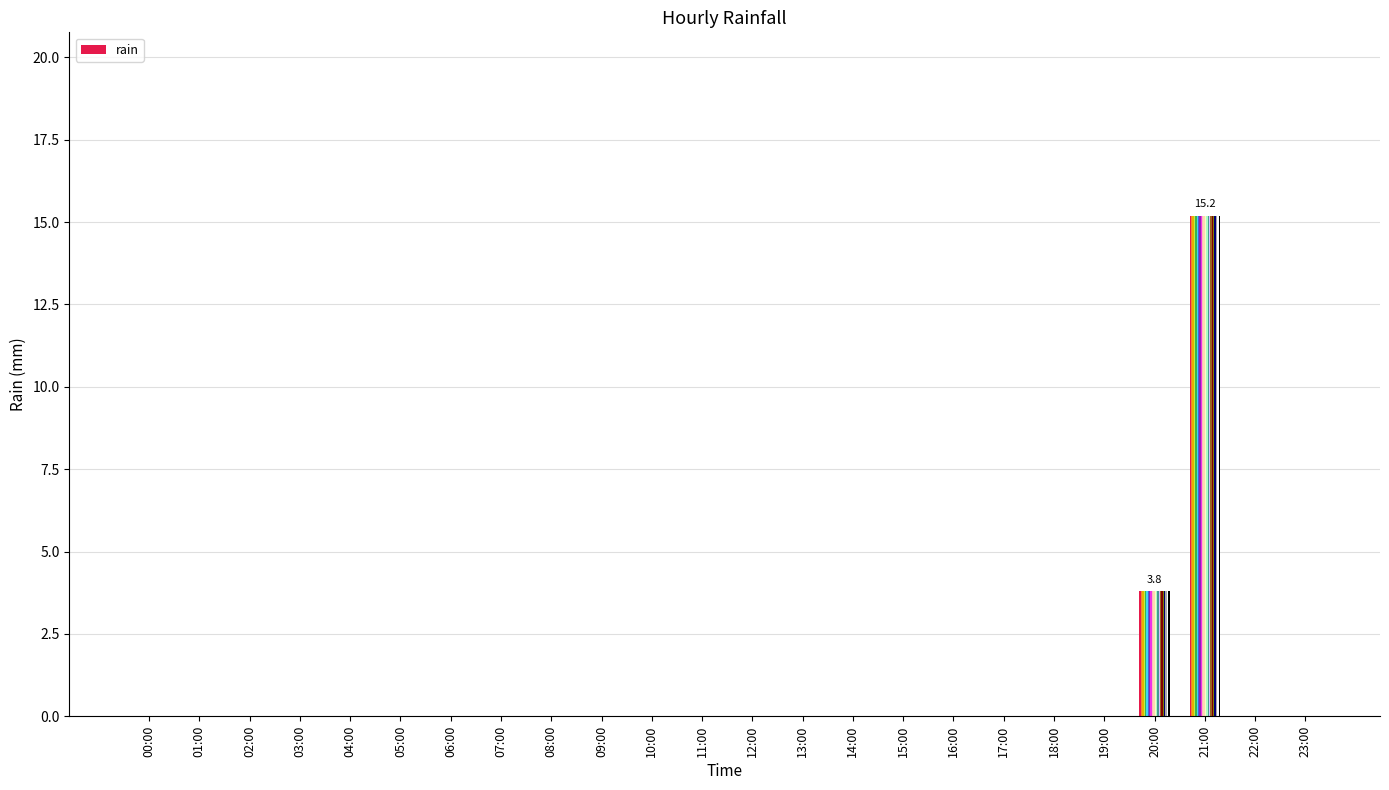

What position from the right is 01:00?

23